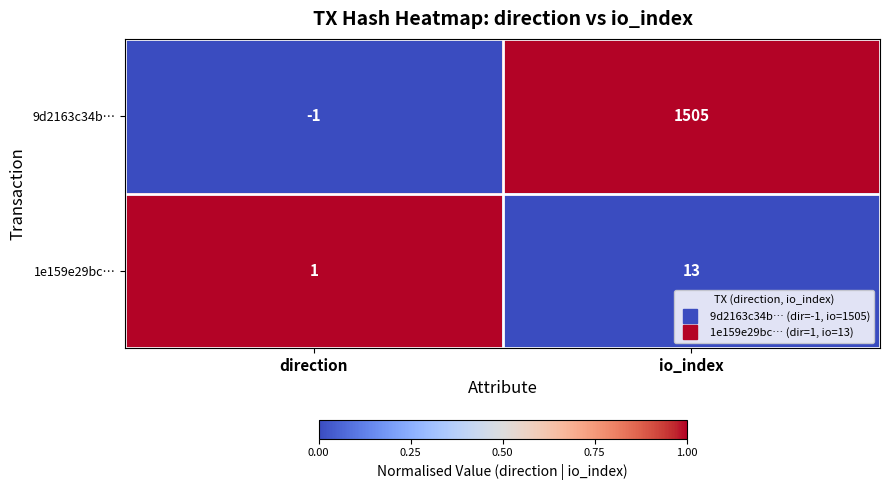

Which series has the widest spread of values?

9d2163c34b…